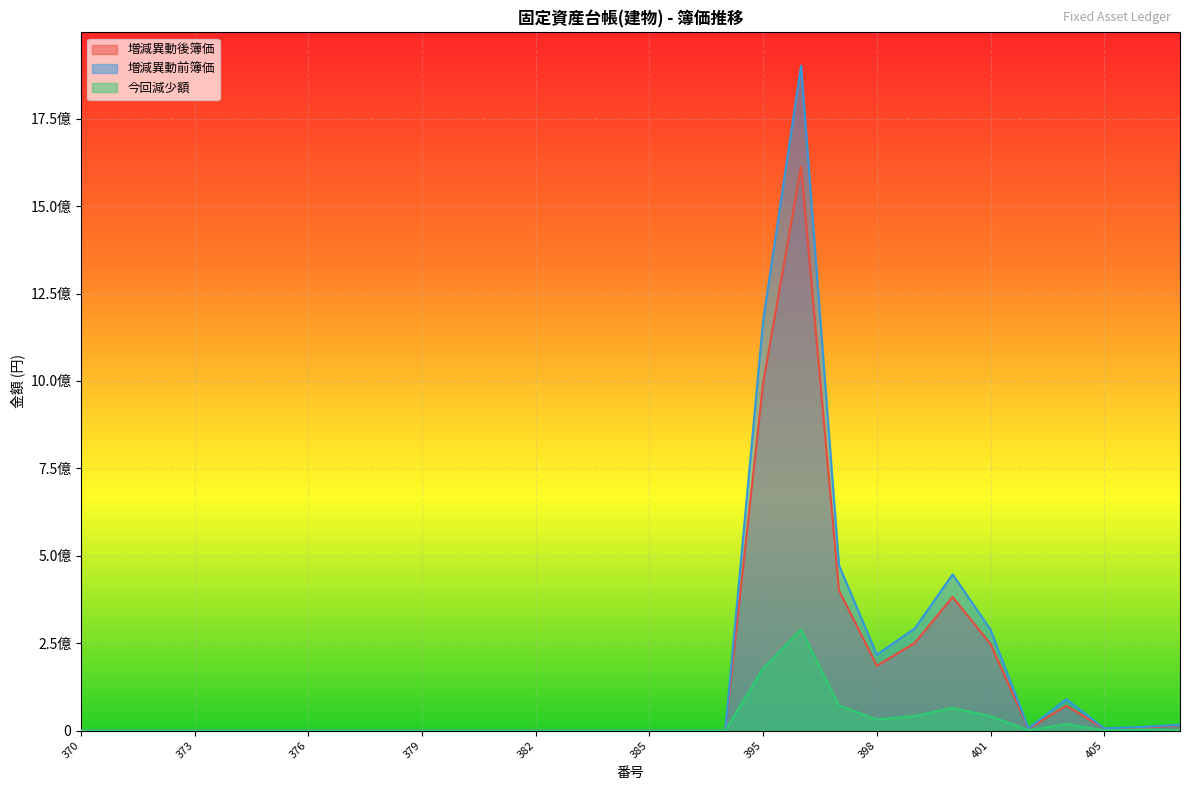

What is the spread (max minus min) of values at 384?

1